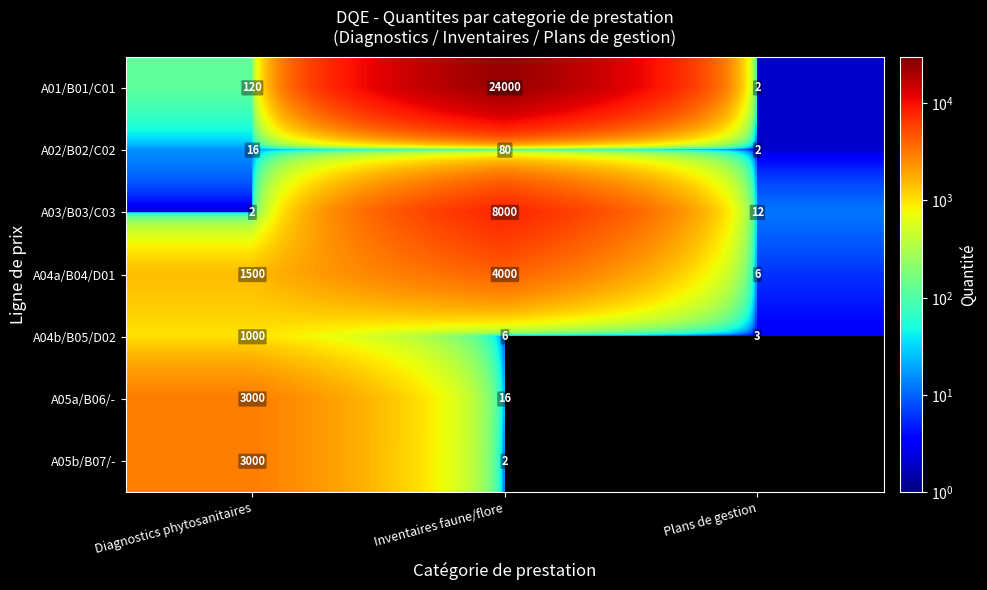

What is the total value across all series at Diagnostics phytosanitaires?

8638